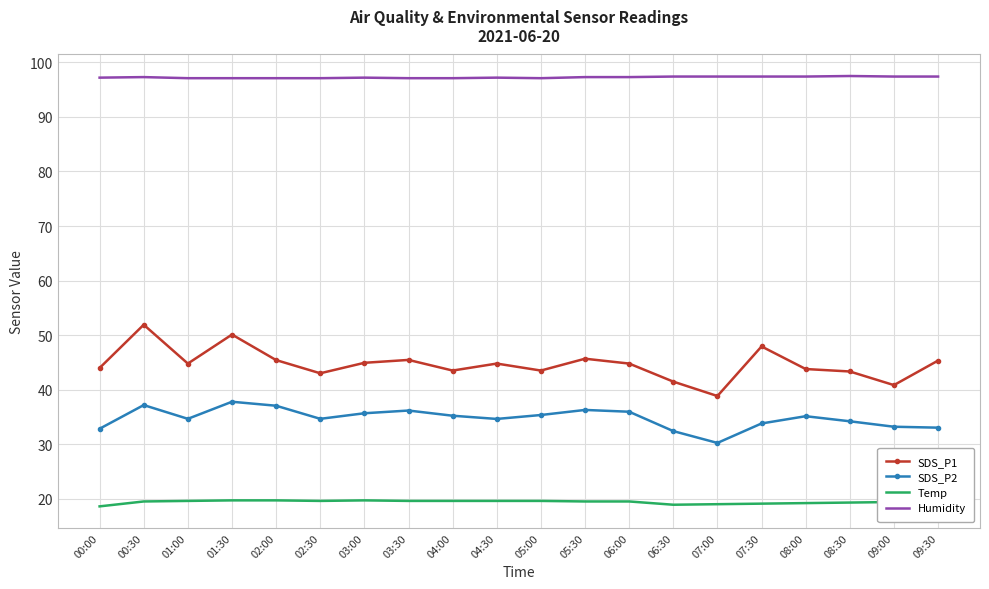

True or false: Temp and SDS_P1 cross at least once.

False